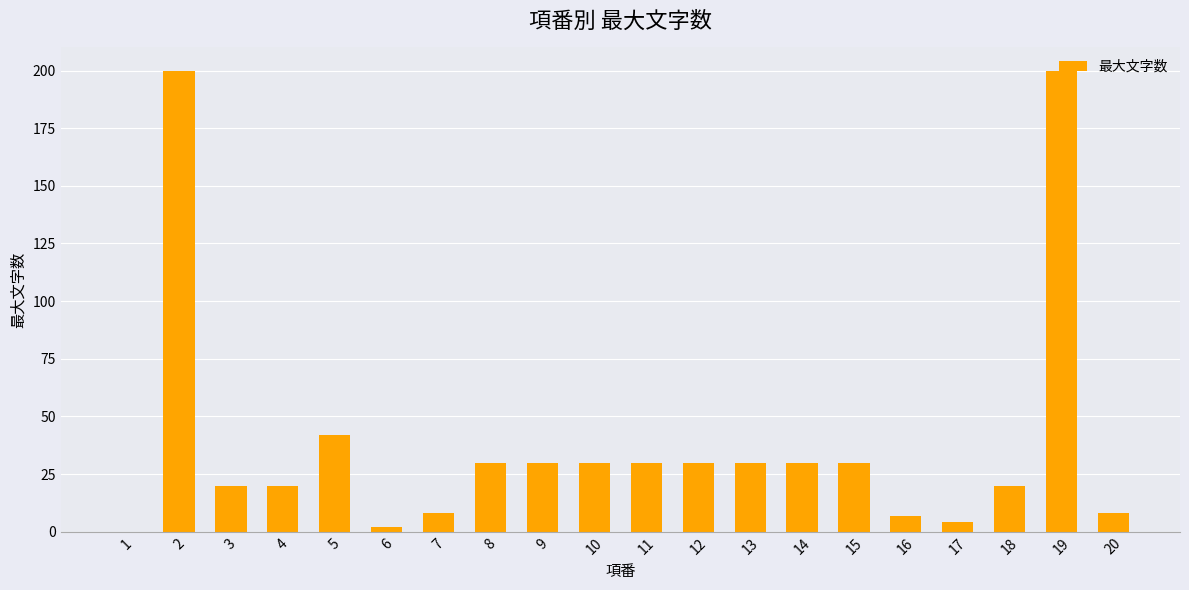

Are the bars horizontal?

No